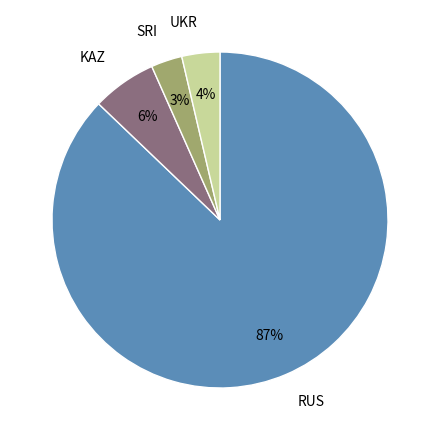

Which category has the biggest portion of the pie?

RUS